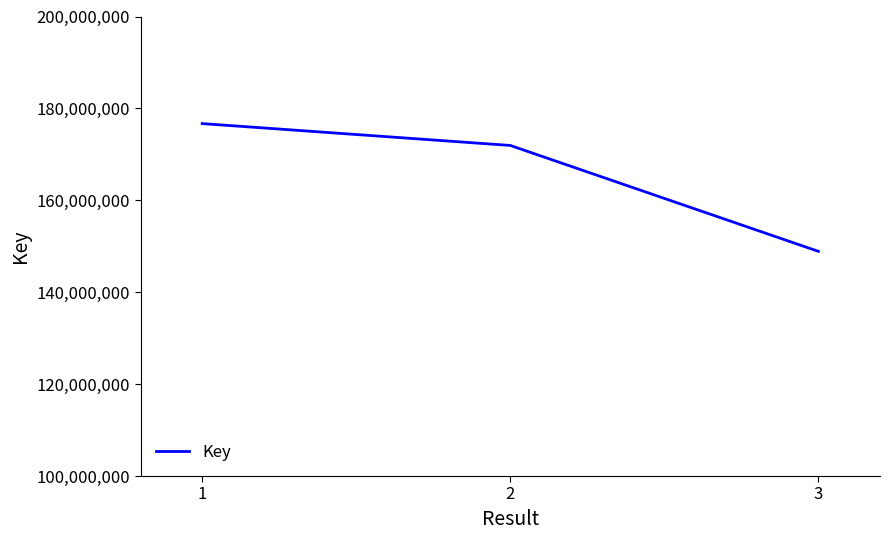

Between 3 and 2, which is larger?

2